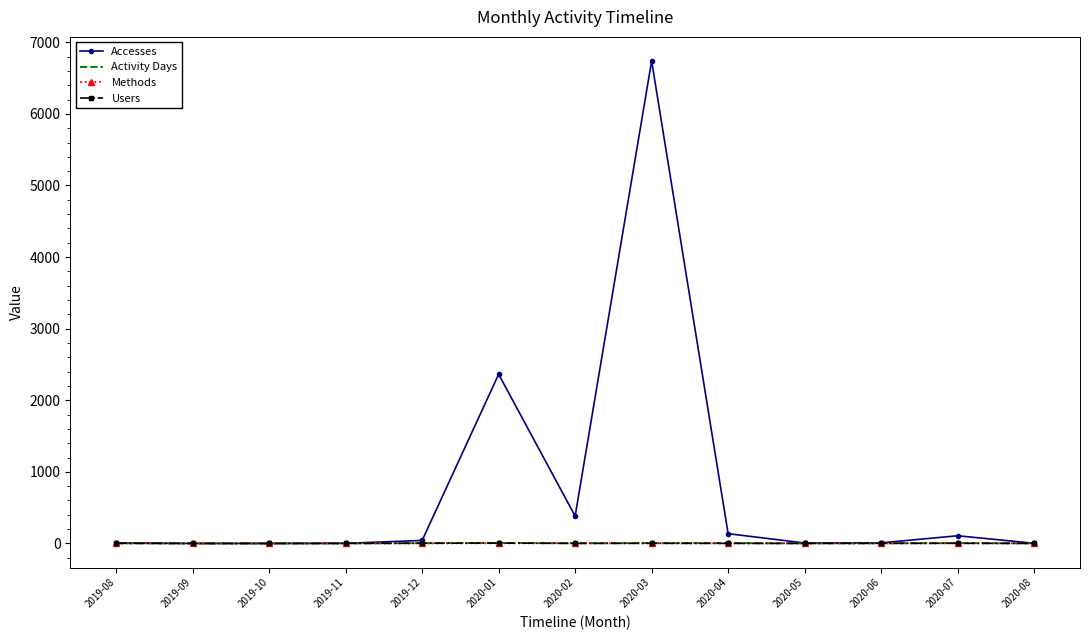

At which category is the sum across all series the highest?

2020-03